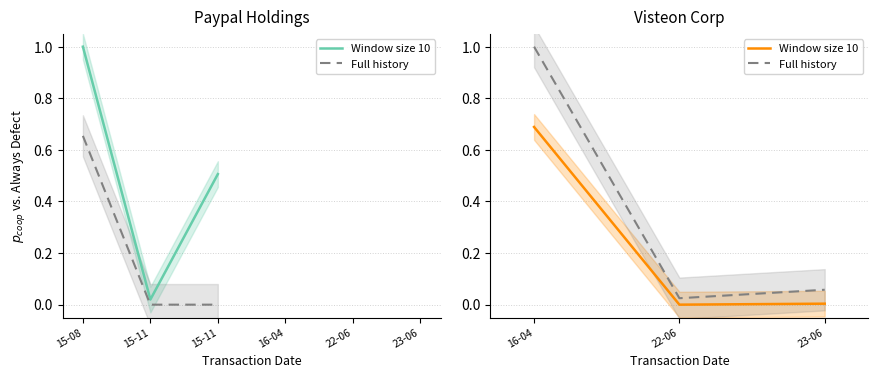

Which has a higher value, 22-06 or 23-06?

23-06